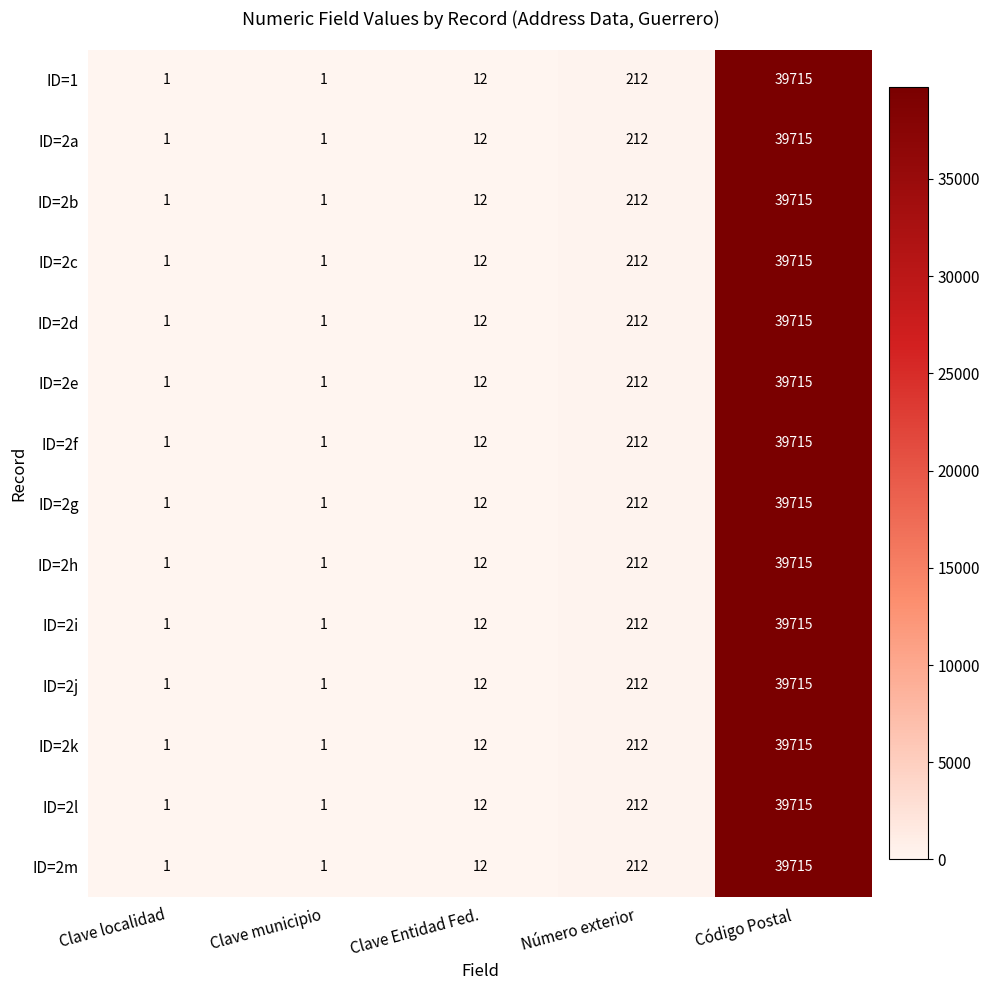

True or false: ID=2i has a value of 1 at Clave municipio.

True